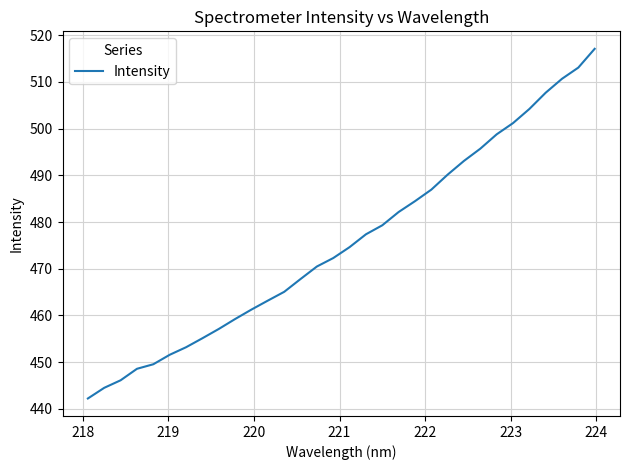

What is the smallest value displayed?

442.2